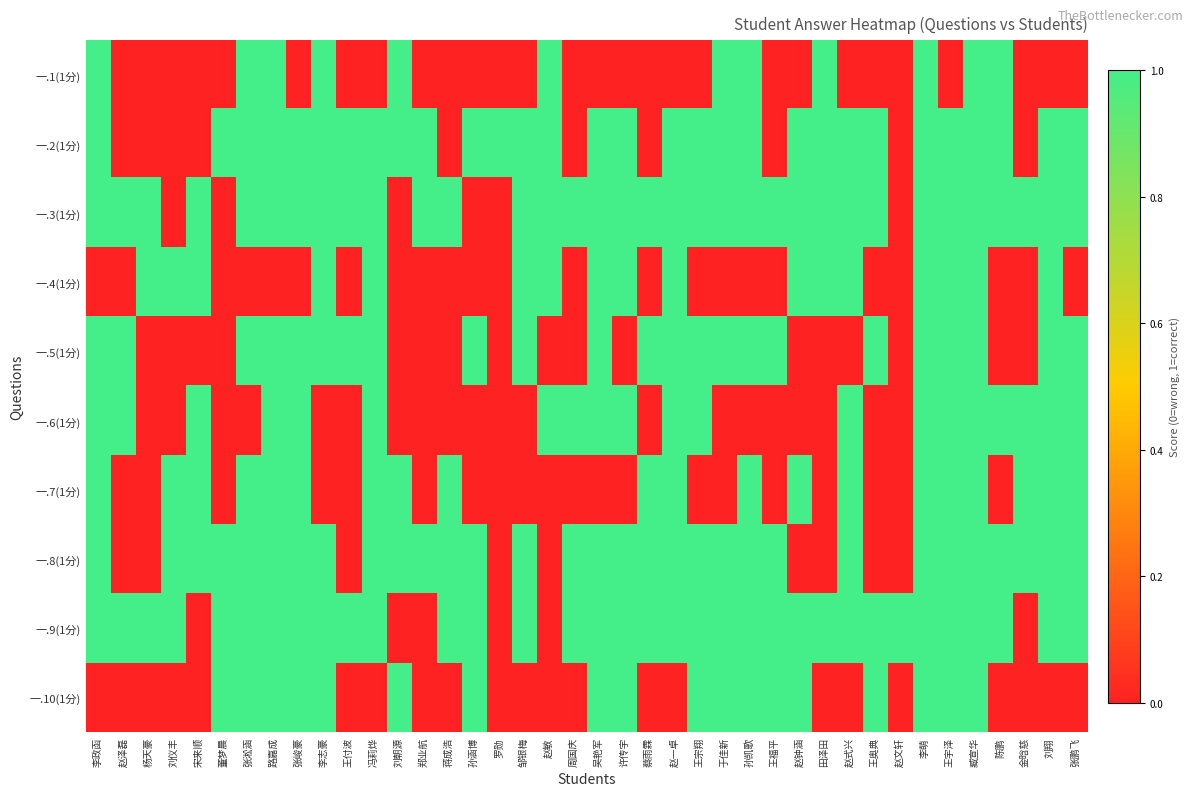

Reading left to right, list all the values displayed in this chart.

一.1(1分): 李政函=1	赵泽磊=0	杨天豪=0	刘仪丰=0	宋来顺=0	董梦晨=0	张淞涵=1	路嘉成=1	张峻豪=0	李志豪=1	王付波=0	冯莉烨=0	刘朝源=1	郑业航=0	蒋成浩=0	孙涵博=0	罗勋=0	邹银梅=0	赵敏=1	周国庆=0	吴艳军=0	许传宇=0	蔡雨霖=0	赵一卓=0	王宗翔=0	于佳新=1	孙凯歌=1	王福平=0	赵钟涵=0	田泽田=1	赵式兴=0	王奥典=0	赵文轩=0	李萌=1	王宇泽=0	臧宣华=1	陈鹏=1	金晗慈=0	刘翔=0	张鹏飞=0
一.2(1分): 李政函=1	赵泽磊=0	杨天豪=0	刘仪丰=0	宋来顺=0	董梦晨=1	张淞涵=1	路嘉成=1	张峻豪=1	李志豪=1	王付波=1	冯莉烨=1	刘朝源=1	郑业航=1	蒋成浩=0	孙涵博=1	罗勋=1	邹银梅=1	赵敏=1	周国庆=0	吴艳军=1	许传宇=1	蔡雨霖=0	赵一卓=1	王宗翔=1	于佳新=1	孙凯歌=1	王福平=0	赵钟涵=1	田泽田=1	赵式兴=1	王奥典=1	赵文轩=0	李萌=1	王宇泽=1	臧宣华=1	陈鹏=1	金晗慈=0	刘翔=1	张鹏飞=1
一.3(1分): 李政函=1	赵泽磊=1	杨天豪=1	刘仪丰=0	宋来顺=1	董梦晨=0	张淞涵=1	路嘉成=1	张峻豪=1	李志豪=1	王付波=1	冯莉烨=1	刘朝源=0	郑业航=1	蒋成浩=1	孙涵博=0	罗勋=0	邹银梅=1	赵敏=1	周国庆=1	吴艳军=1	许传宇=1	蔡雨霖=1	赵一卓=1	王宗翔=1	于佳新=1	孙凯歌=1	王福平=1	赵钟涵=1	田泽田=1	赵式兴=1	王奥典=1	赵文轩=0	李萌=1	王宇泽=1	臧宣华=1	陈鹏=1	金晗慈=1	刘翔=1	张鹏飞=1
一.4(1分): 李政函=0	赵泽磊=0	杨天豪=1	刘仪丰=1	宋来顺=1	董梦晨=0	张淞涵=0	路嘉成=0	张峻豪=0	李志豪=1	王付波=0	冯莉烨=1	刘朝源=0	郑业航=0	蒋成浩=0	孙涵博=0	罗勋=0	邹银梅=1	赵敏=1	周国庆=0	吴艳军=1	许传宇=1	蔡雨霖=0	赵一卓=1	王宗翔=0	于佳新=0	孙凯歌=0	王福平=0	赵钟涵=1	田泽田=1	赵式兴=1	王奥典=0	赵文轩=0	李萌=1	王宇泽=1	臧宣华=1	陈鹏=0	金晗慈=0	刘翔=1	张鹏飞=0
一.5(1分): 李政函=1	赵泽磊=1	杨天豪=0	刘仪丰=0	宋来顺=0	董梦晨=0	张淞涵=1	路嘉成=1	张峻豪=1	李志豪=1	王付波=1	冯莉烨=1	刘朝源=0	郑业航=0	蒋成浩=0	孙涵博=1	罗勋=0	邹银梅=1	赵敏=0	周国庆=0	吴艳军=1	许传宇=0	蔡雨霖=1	赵一卓=1	王宗翔=1	于佳新=1	孙凯歌=1	王福平=1	赵钟涵=0	田泽田=0	赵式兴=0	王奥典=1	赵文轩=0	李萌=1	王宇泽=1	臧宣华=1	陈鹏=0	金晗慈=0	刘翔=1	张鹏飞=1
一.6(1分): 李政函=1	赵泽磊=1	杨天豪=0	刘仪丰=0	宋来顺=1	董梦晨=0	张淞涵=0	路嘉成=1	张峻豪=1	李志豪=0	王付波=0	冯莉烨=1	刘朝源=0	郑业航=0	蒋成浩=0	孙涵博=0	罗勋=0	邹银梅=0	赵敏=1	周国庆=1	吴艳军=1	许传宇=1	蔡雨霖=0	赵一卓=1	王宗翔=1	于佳新=0	孙凯歌=0	王福平=0	赵钟涵=0	田泽田=0	赵式兴=1	王奥典=0	赵文轩=0	李萌=1	王宇泽=1	臧宣华=1	陈鹏=1	金晗慈=1	刘翔=1	张鹏飞=1
一.7(1分): 李政函=1	赵泽磊=0	杨天豪=0	刘仪丰=1	宋来顺=1	董梦晨=0	张淞涵=1	路嘉成=1	张峻豪=1	李志豪=0	王付波=0	冯莉烨=1	刘朝源=1	郑业航=0	蒋成浩=1	孙涵博=0	罗勋=0	邹银梅=0	赵敏=0	周国庆=0	吴艳军=0	许传宇=0	蔡雨霖=1	赵一卓=1	王宗翔=0	于佳新=0	孙凯歌=1	王福平=0	赵钟涵=1	田泽田=0	赵式兴=1	王奥典=0	赵文轩=0	李萌=1	王宇泽=1	臧宣华=1	陈鹏=0	金晗慈=1	刘翔=1	张鹏飞=1
一.8(1分): 李政函=1	赵泽磊=0	杨天豪=0	刘仪丰=1	宋来顺=1	董梦晨=1	张淞涵=1	路嘉成=1	张峻豪=1	李志豪=1	王付波=0	冯莉烨=1	刘朝源=1	郑业航=1	蒋成浩=1	孙涵博=1	罗勋=0	邹银梅=1	赵敏=0	周国庆=1	吴艳军=1	许传宇=1	蔡雨霖=1	赵一卓=1	王宗翔=1	于佳新=1	孙凯歌=1	王福平=1	赵钟涵=0	田泽田=0	赵式兴=1	王奥典=0	赵文轩=0	李萌=1	王宇泽=1	臧宣华=1	陈鹏=1	金晗慈=1	刘翔=1	张鹏飞=1
一.9(1分): 李政函=1	赵泽磊=1	杨天豪=1	刘仪丰=1	宋来顺=0	董梦晨=1	张淞涵=1	路嘉成=1	张峻豪=1	李志豪=1	王付波=1	冯莉烨=1	刘朝源=0	郑业航=0	蒋成浩=1	孙涵博=1	罗勋=0	邹银梅=1	赵敏=0	周国庆=1	吴艳军=1	许传宇=1	蔡雨霖=1	赵一卓=1	王宗翔=1	于佳新=1	孙凯歌=1	王福平=1	赵钟涵=1	田泽田=1	赵式兴=1	王奥典=1	赵文轩=1	李萌=1	王宇泽=1	臧宣华=1	陈鹏=1	金晗慈=0	刘翔=1	张鹏飞=1
一.10(1分): 李政函=0	赵泽磊=0	杨天豪=0	刘仪丰=0	宋来顺=0	董梦晨=1	张淞涵=1	路嘉成=1	张峻豪=1	李志豪=1	王付波=0	冯莉烨=0	刘朝源=1	郑业航=0	蒋成浩=0	孙涵博=1	罗勋=0	邹银梅=0	赵敏=0	周国庆=0	吴艳军=1	许传宇=1	蔡雨霖=0	赵一卓=0	王宗翔=1	于佳新=1	孙凯歌=1	王福平=1	赵钟涵=1	田泽田=0	赵式兴=0	王奥典=1	赵文轩=0	李萌=1	王宇泽=1	臧宣华=1	陈鹏=0	金晗慈=0	刘翔=0	张鹏飞=0